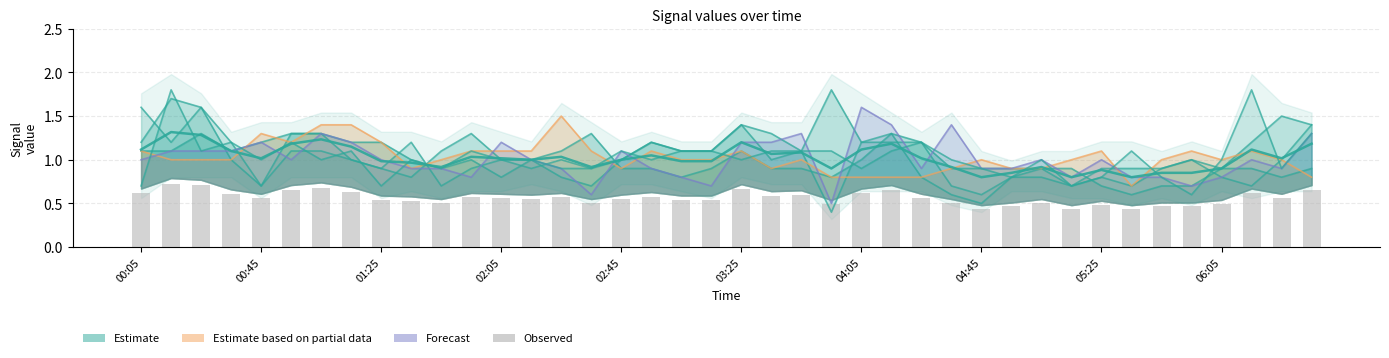

What is the sum of the Estimate (mean) values at 32 and 34?

1.7